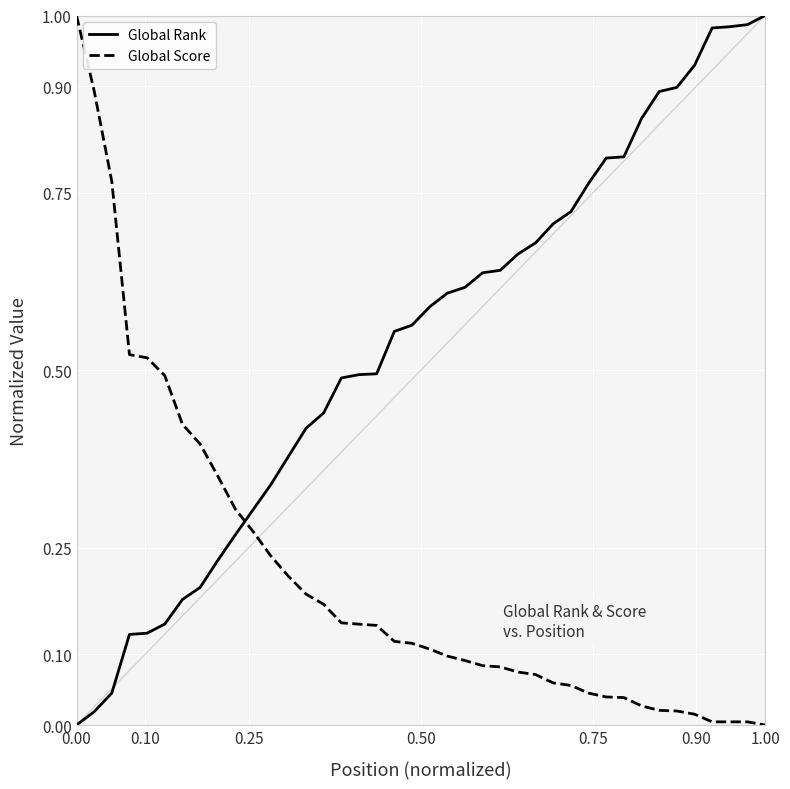

Which series has the largest total across all categories?

Global Rank